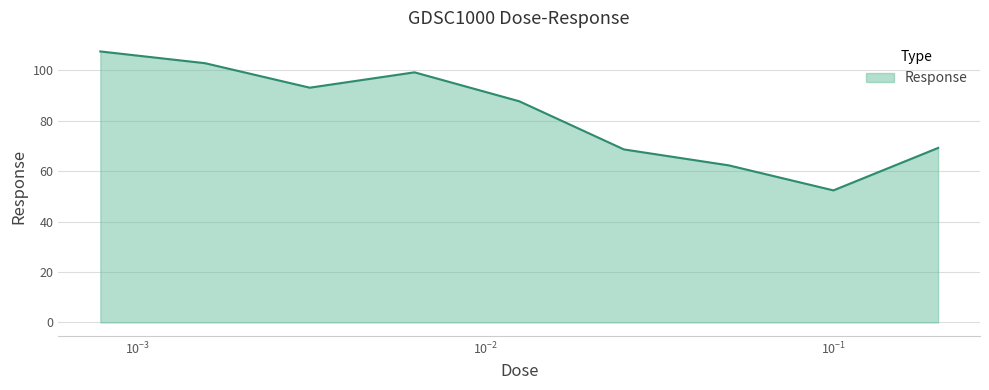

What is the difference between the second highest and second lowest values?

40.5